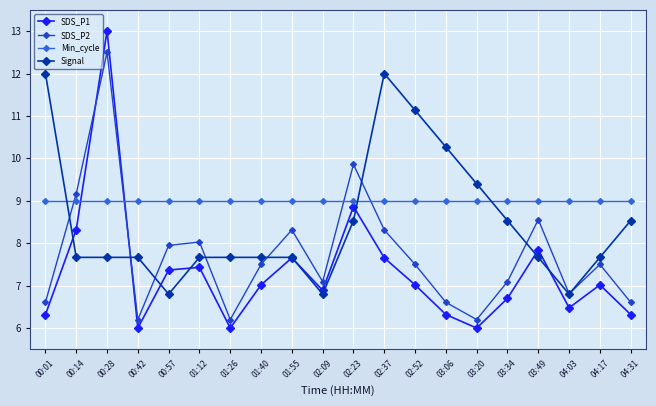

How many distinct data groups are displayed?

4